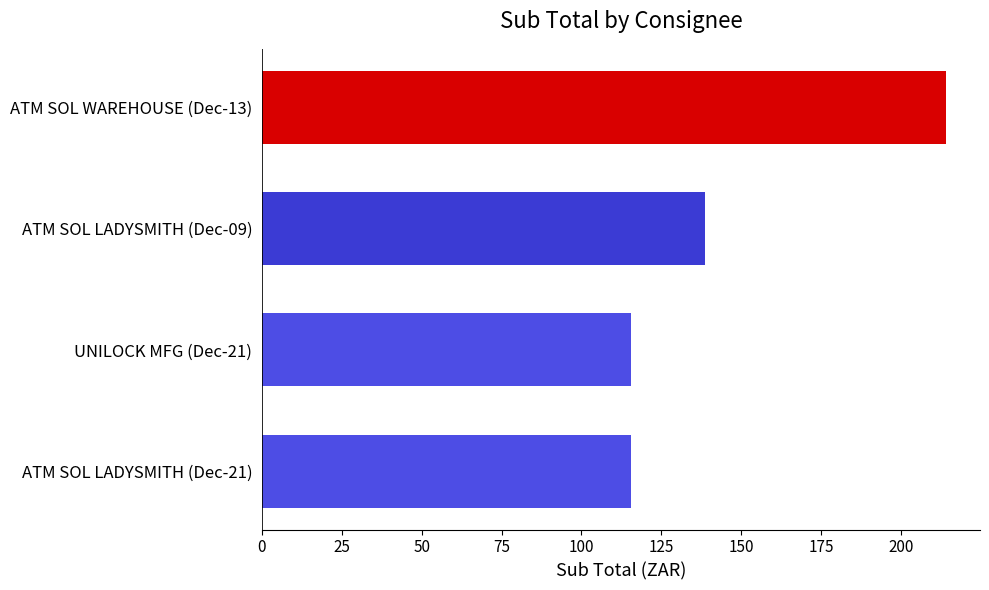

At which label is the value closest to 164?

ATM SOL LADYSMITH (Dec-09)